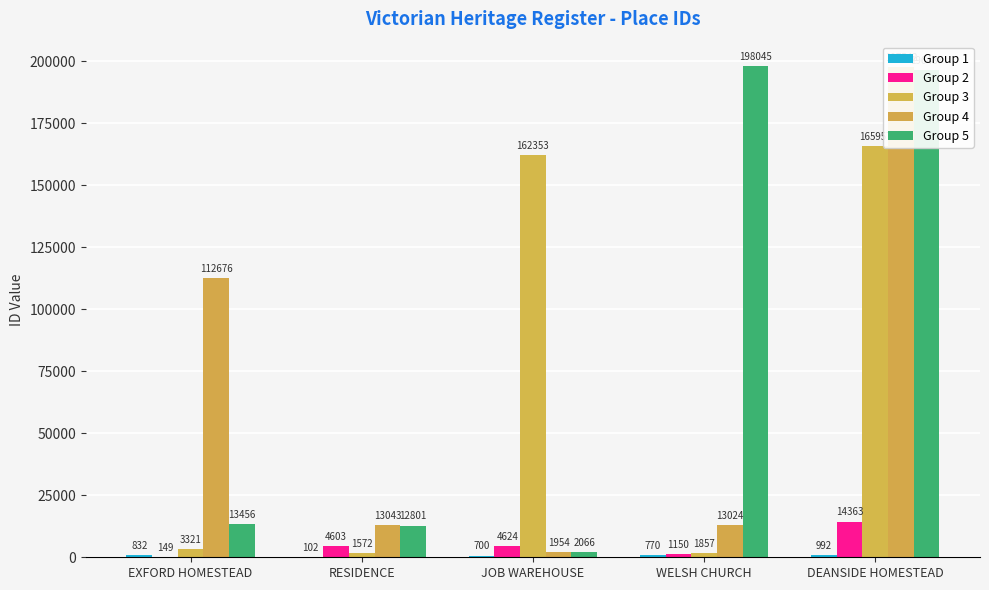

At which label is Group 2 closest to 7256?

JOB WAREHOUSE